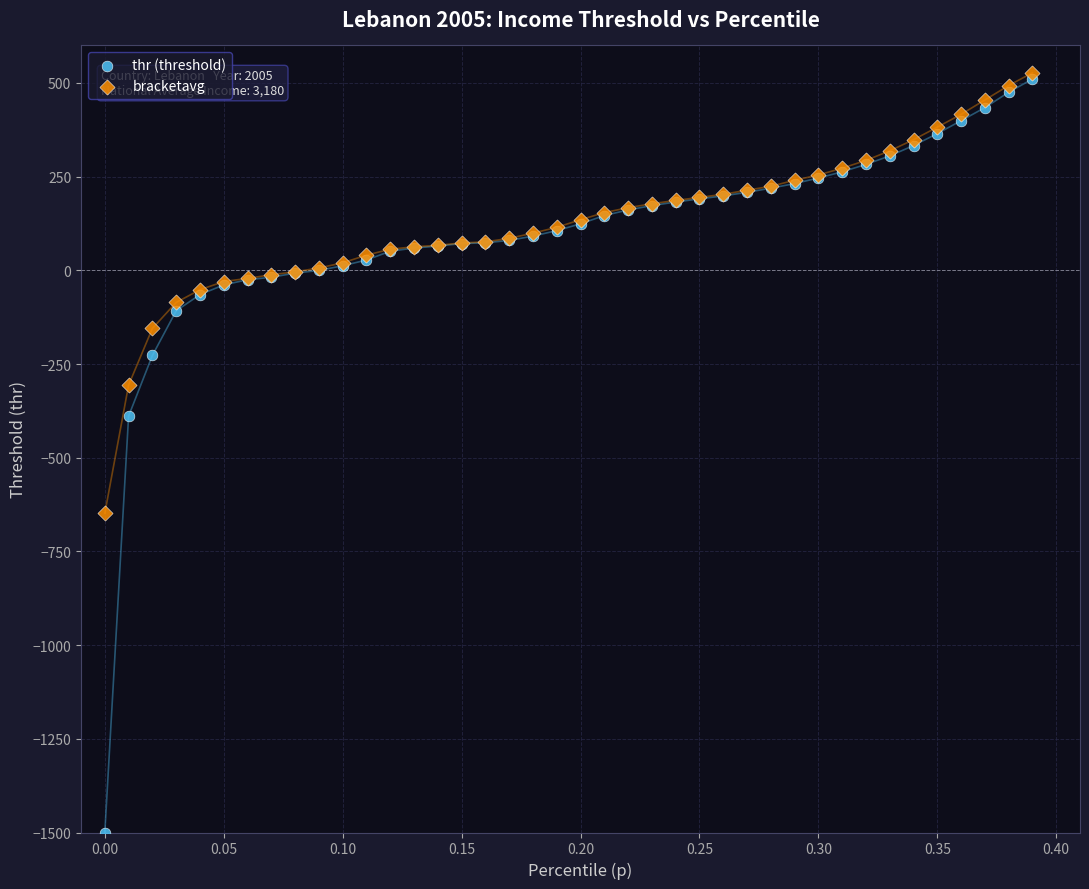

In the thr (threshold) series, what Y value is closest to -494?

-389.0